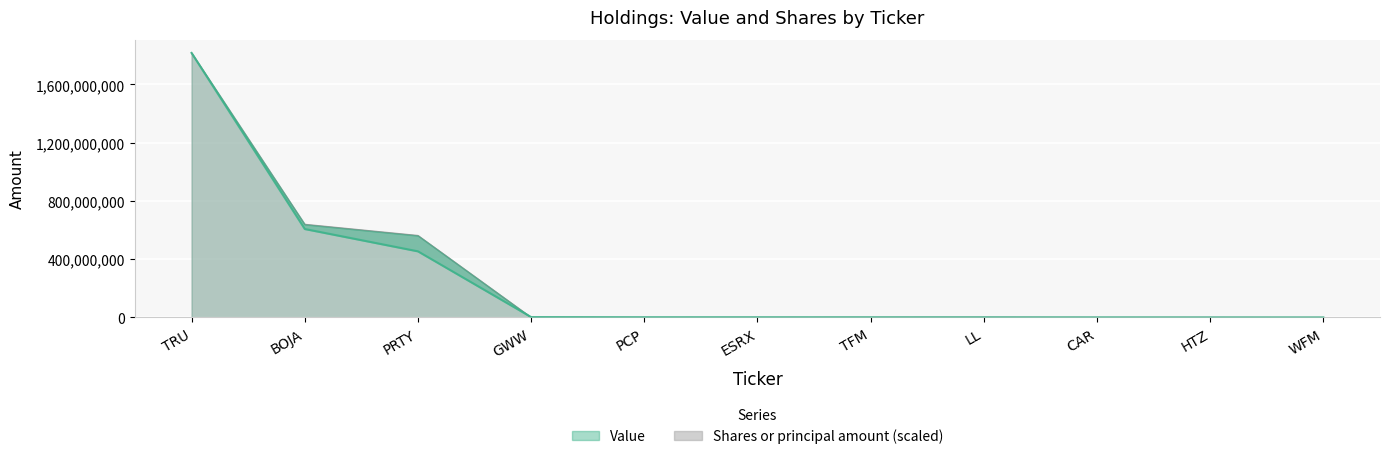

How many categories are shown in the chart?

11